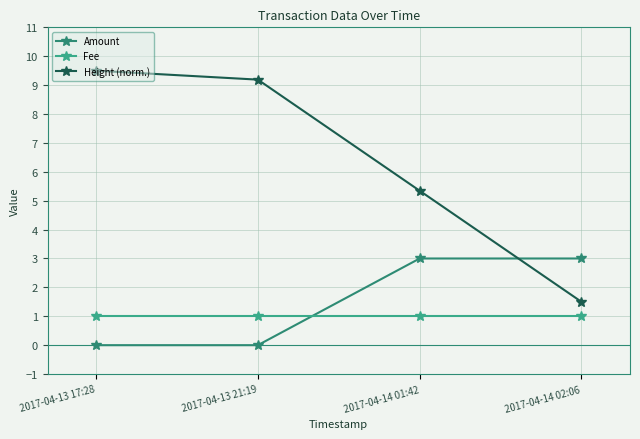

What is the total value across all series at 2017-04-14 02:06?

5.5